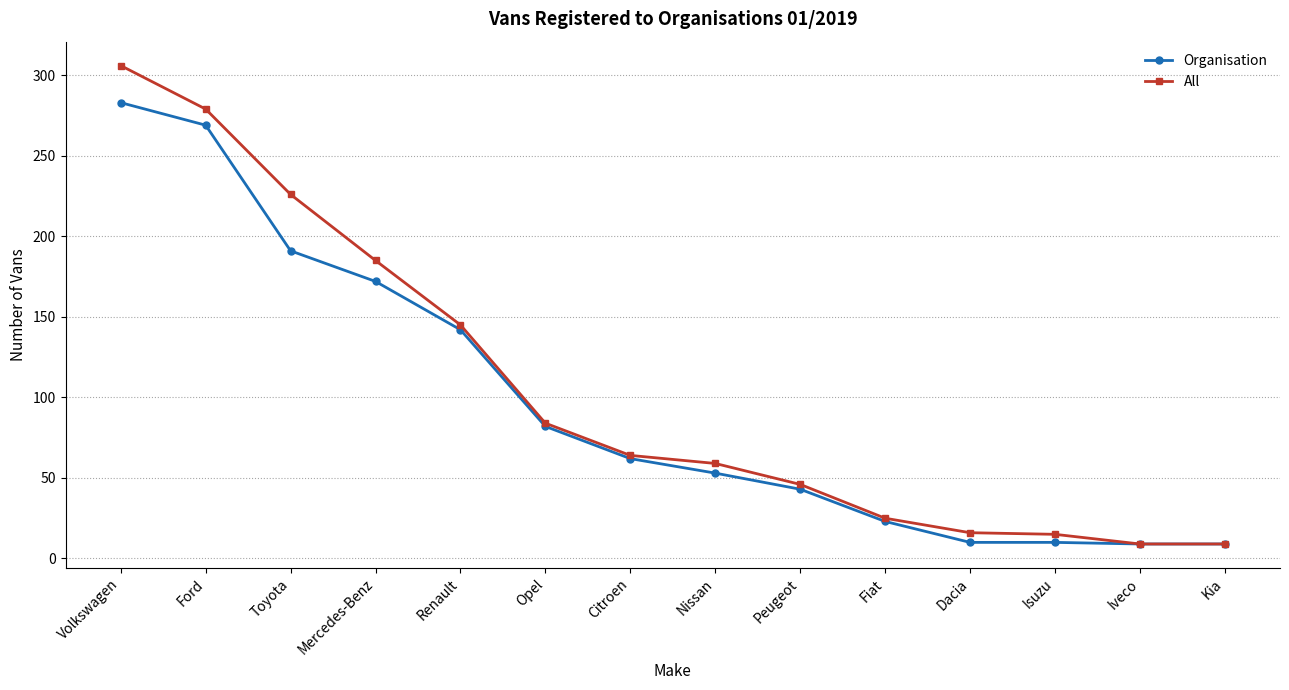

Does the chart display data point markers on the line(s)?

Yes